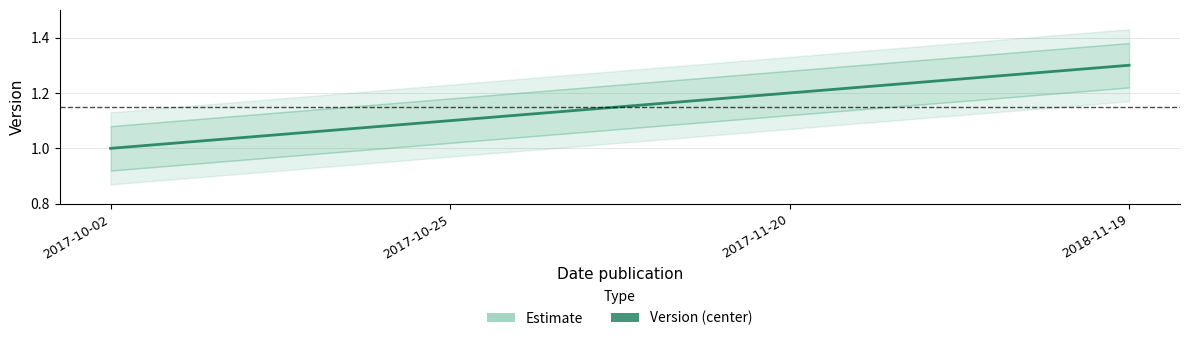

Reading left to right, transcribe all the data shown in this chart.

1.0	1.1	1.2	1.3